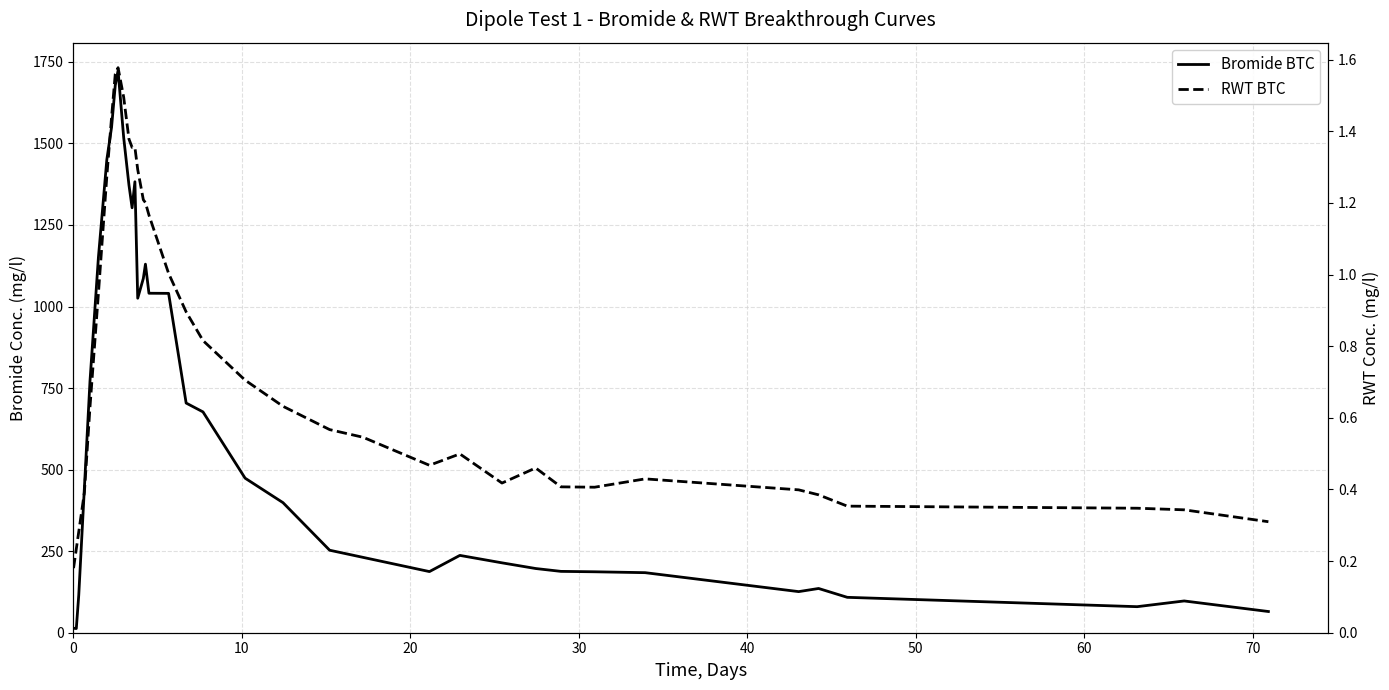

What is the maximum value for RWT BTC?

1.6